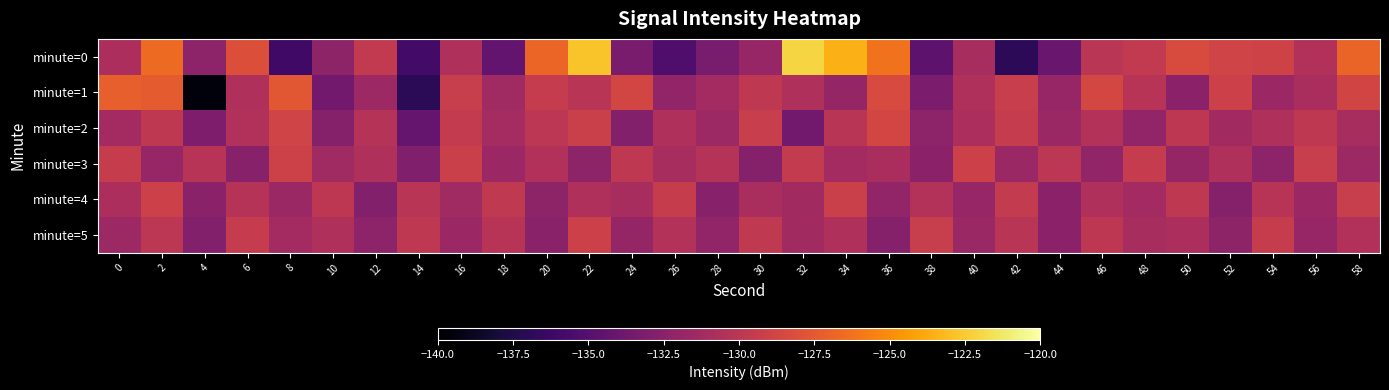

Reading right to left, transcribe all the data shown in this chart.

minute=0: 58=-126.9	56=-130.5	54=-129.0	52=-128.9	50=-128.3	48=-129.7	46=-130.0	44=-134.1	42=-136.9	40=-130.9	38=-134.6	36=-126.2	34=-123.5	32=-122.1	30=-131.8	28=-133.3	26=-135.4	24=-133.2	22=-122.8	20=-126.8	18=-134.4	16=-130.7	14=-135.9	12=-129.6	10=-132.2	8=-136.1	6=-128.1	4=-132.3	2=-126.6	0=-130.8
minute=1: 58=-128.8	56=-130.9	54=-131.6	52=-129.1	50=-132.4	48=-130.2	46=-128.6	44=-131.8	42=-129.3	40=-130.7	38=-133.2	36=-128.4	34=-131.9	32=-130.6	30=-129.8	28=-131.2	26=-132.1	24=-128.7	22=-130.1	20=-129.5	18=-131.4	16=-129.3	14=-137.0	12=-131.5	10=-133.6	8=-127.6	6=-130.7	4=-139.5	2=-127.4	0=-127.1
minute=2: 58=-131.0	56=-129.8	54=-130.6	52=-131.3	50=-129.9	48=-132.1	46=-130.4	44=-131.7	42=-129.5	40=-130.8	38=-132.3	36=-128.7	34=-130.1	32=-133.6	30=-129.3	28=-131.5	26=-130.7	24=-132.8	22=-129.2	20=-130.0	18=-131.1	16=-129.6	14=-134.2	12=-130.3	10=-132.7	8=-128.9	6=-130.5	4=-133.1	2=-129.8	0=-131.2
minute=3: 58=-131.5	56=-129.3	54=-132.3	52=-130.6	50=-131.9	48=-129.5	46=-132.1	44=-130.0	42=-131.7	40=-129.1	38=-132.4	36=-130.9	34=-131.2	32=-129.6	30=-132.7	28=-130.3	26=-131.0	24=-129.8	22=-132.2	20=-130.5	18=-131.6	16=-129.2	14=-132.9	12=-130.7	10=-131.4	8=-129.0	6=-132.6	4=-130.2	2=-131.8	0=-129.4
minute=4: 58=-129.3	56=-131.6	54=-130.2	52=-132.7	50=-129.8	48=-131.2	46=-130.7	44=-132.4	42=-129.6	40=-131.8	38=-130.4	36=-132.1	34=-129.2	32=-131.3	30=-130.9	28=-132.6	26=-129.4	24=-131.0	22=-130.6	20=-132.2	18=-129.7	16=-131.4	14=-130.1	12=-132.8	10=-129.9	8=-131.7	6=-130.3	4=-132.5	2=-129.1	0=-130.8
minute=5: 58=-130.5	56=-131.8	54=-129.4	52=-132.2	50=-130.8	48=-131.0	46=-129.9	44=-132.4	42=-130.1	40=-131.7	38=-129.3	36=-132.7	34=-130.6	32=-131.3	30=-129.7	28=-132.1	26=-130.4	24=-131.9	22=-129.1	20=-132.5	18=-130.2	16=-131.6	14=-129.8	12=-132.3	10=-130.7	8=-131.2	6=-129.5	4=-132.8	2=-130.0	0=-131.5